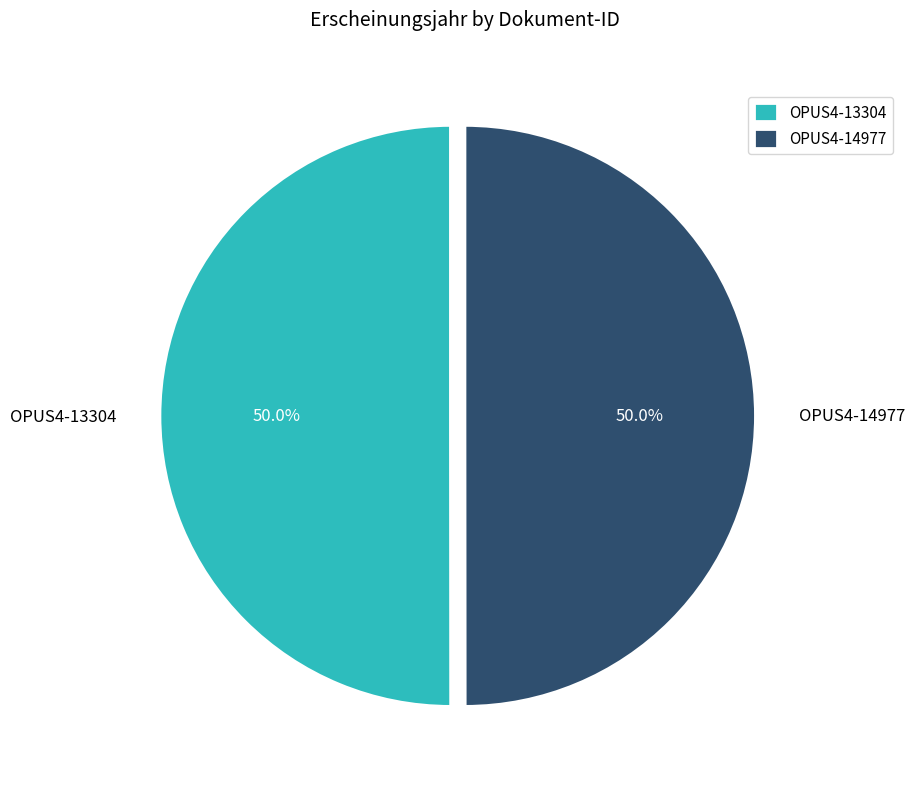

The OPUS4-13304 slice represents 36% of the pie. True or false?

False